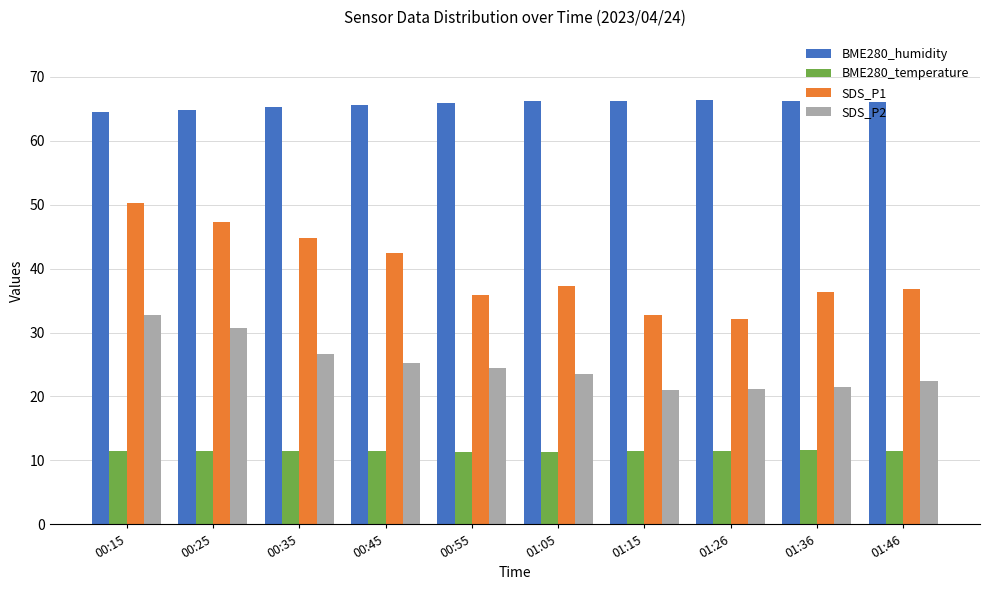

What is the minimum value for SDS_P2?

21.0